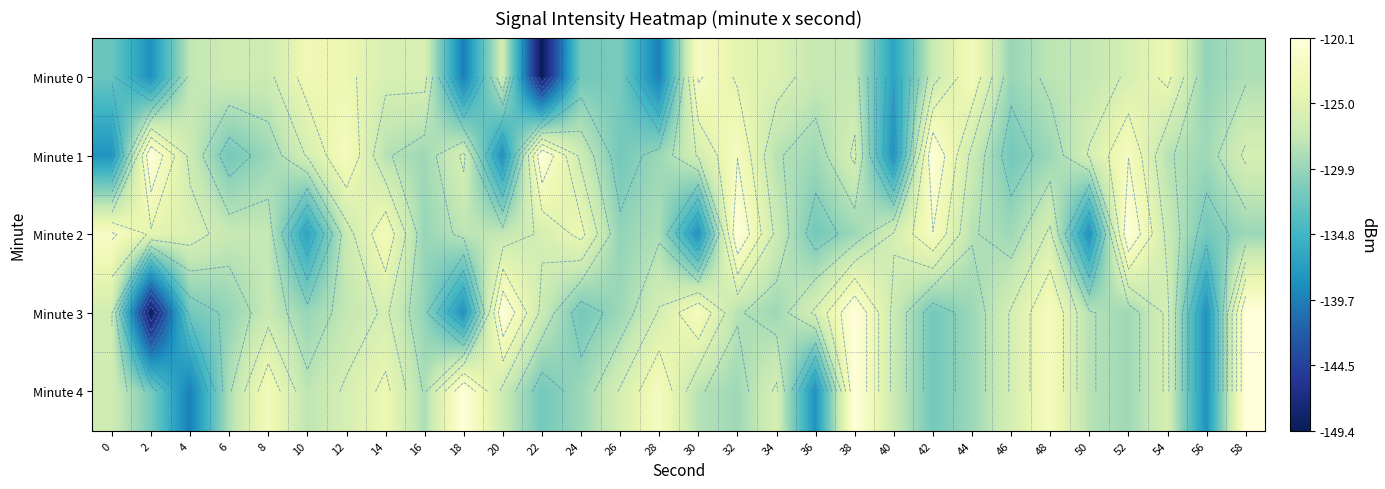

How many categories are shown in the chart?

30